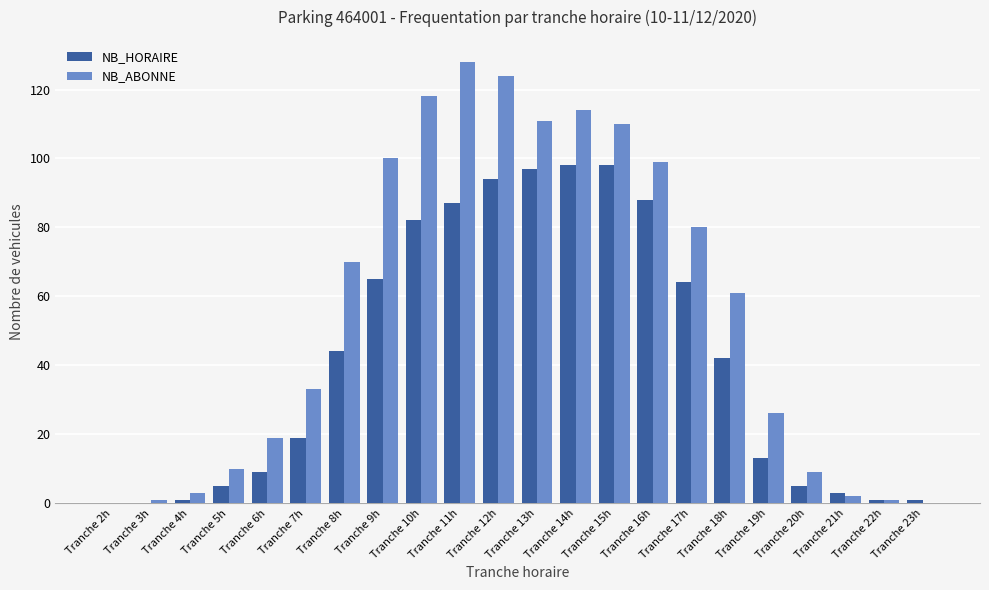

What is the maximum value for NB_HORAIRE?

98